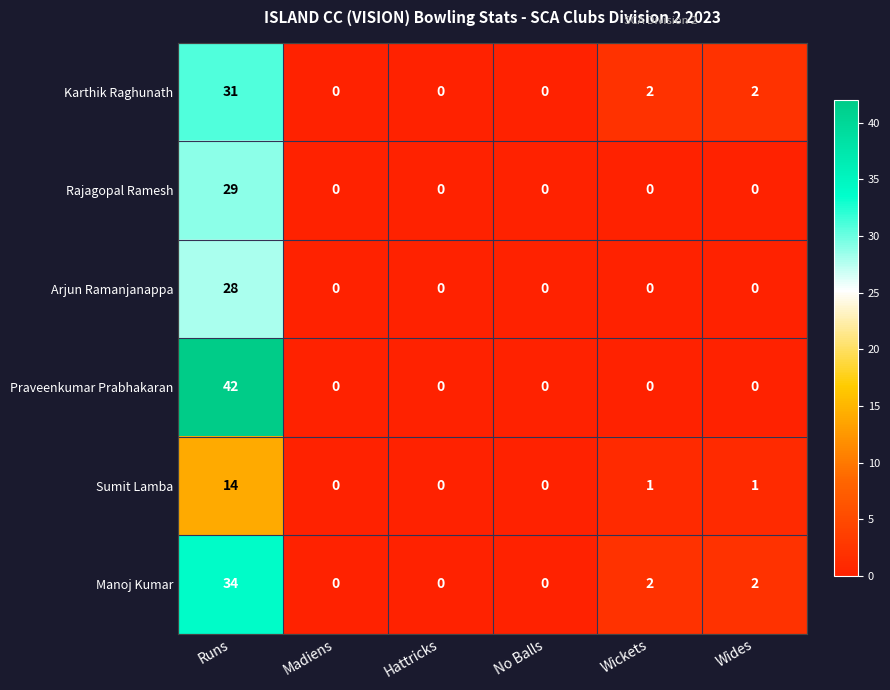

What is the difference between the Rajagopal Ramesh values at Runs and Madiens?

29